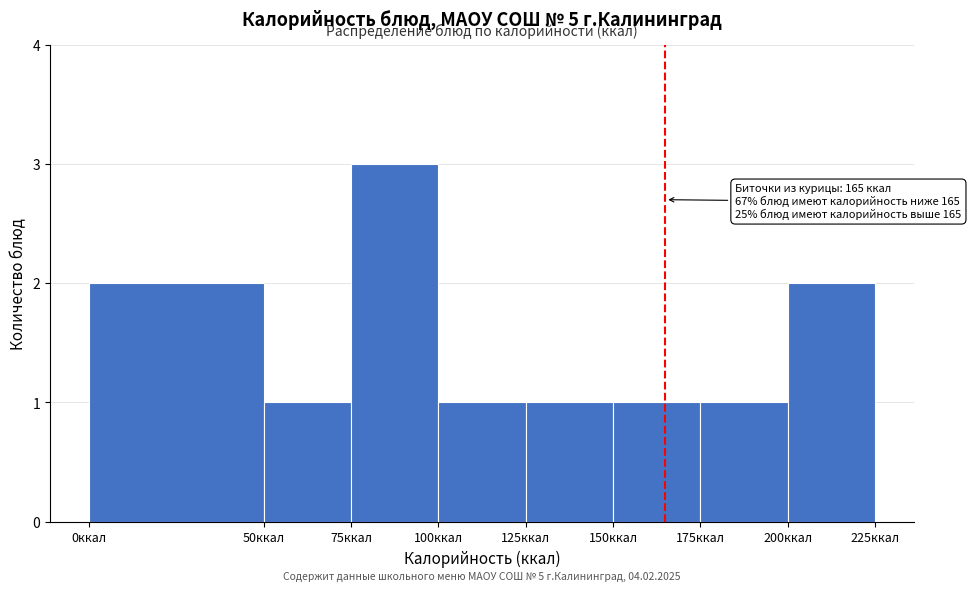

Over which range of the x-axis is the bar tallest?

75 to 100